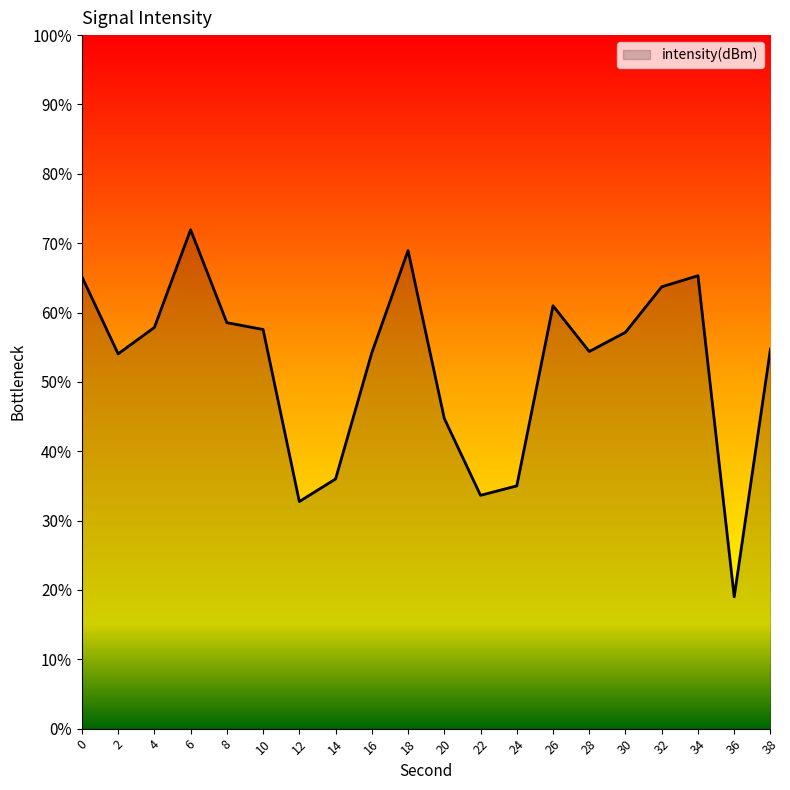

At which label is the value closest to -131?

20